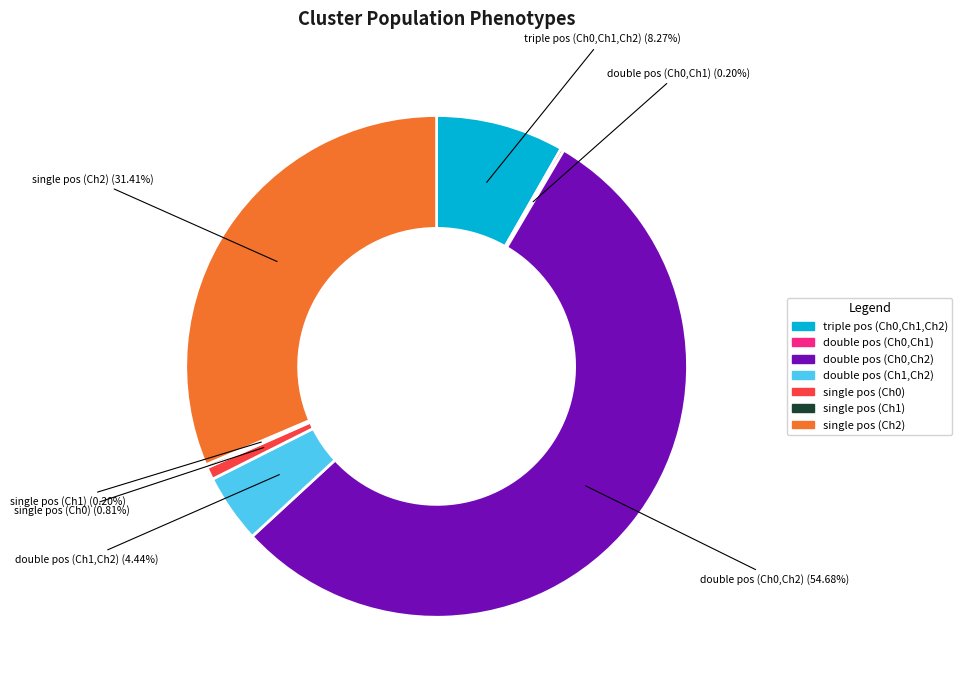

Is there any slice that represents more than half of the pie?

Yes